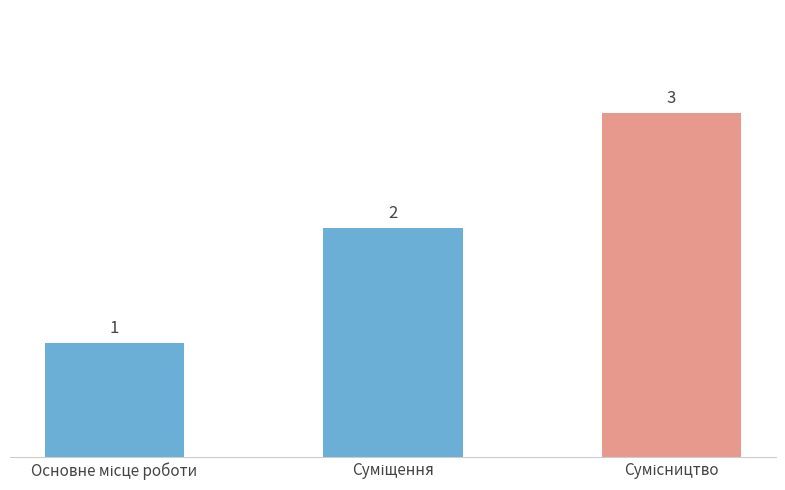

Count the values in the range 1 to 3.

3